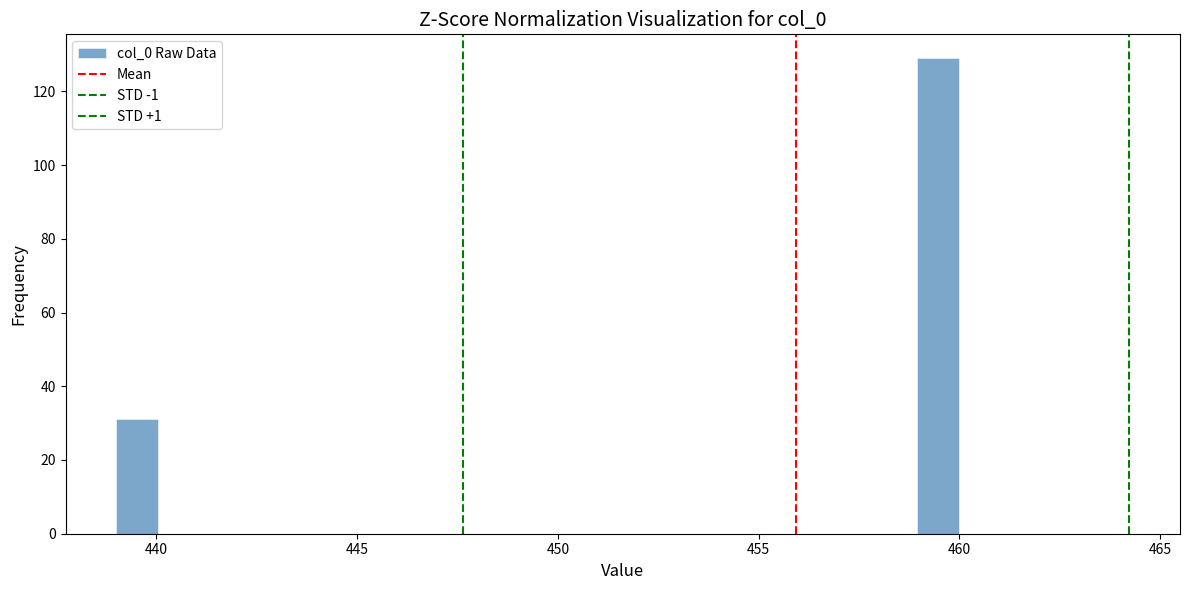

Around what value on the x-axis is the tallest bar? Give the approximate position of its centre, as read against the axis.

459.5